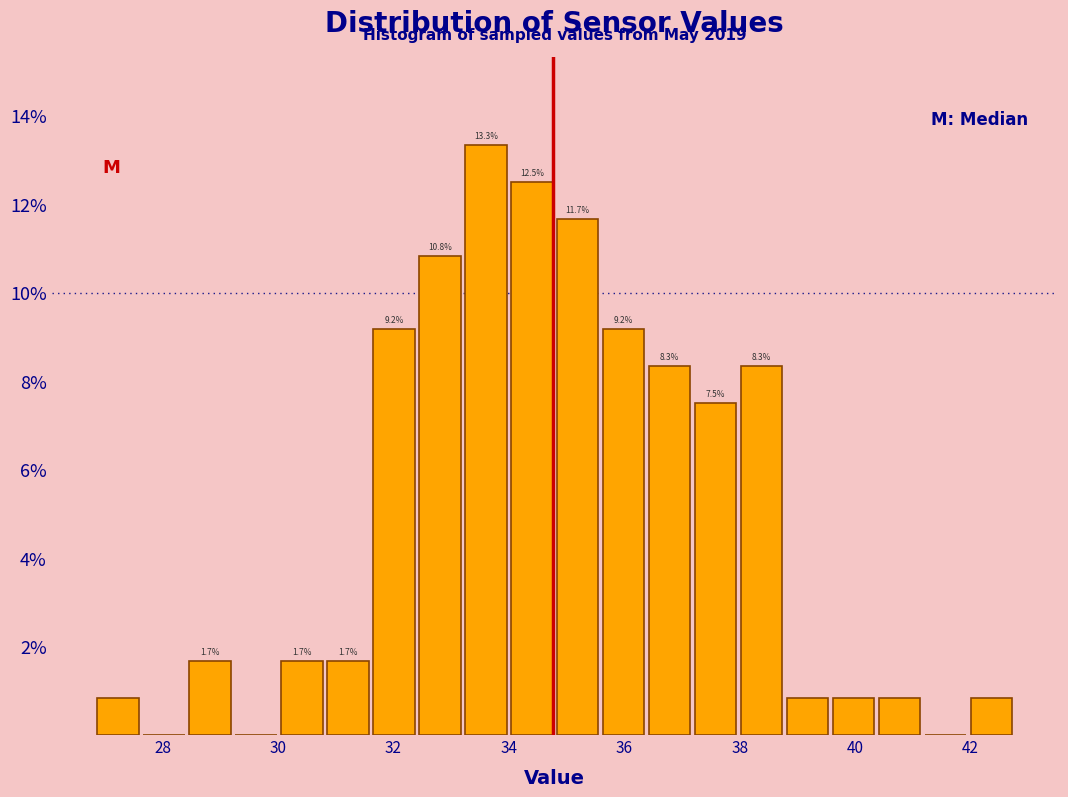

Read against the x-axis, roughly where is the centre of the tallest bar?

33.6